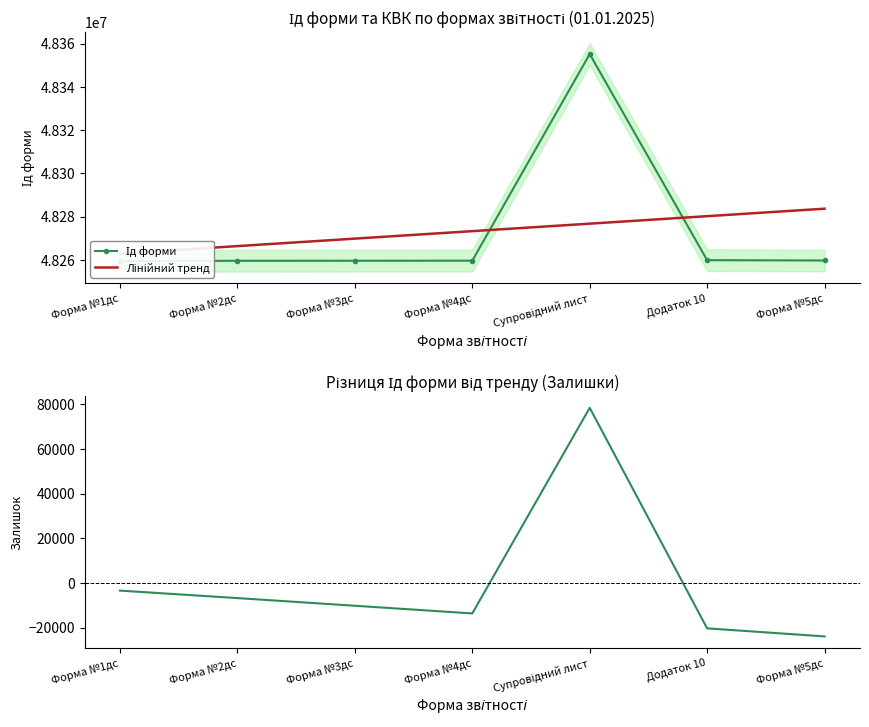

What is the total value across all series at Форма №2дс?

96519166.0